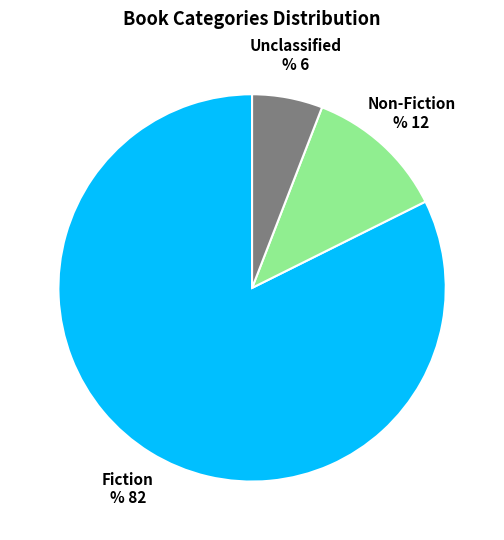

Which has a higher value, Unclassified or Non-Fiction?

Non-Fiction